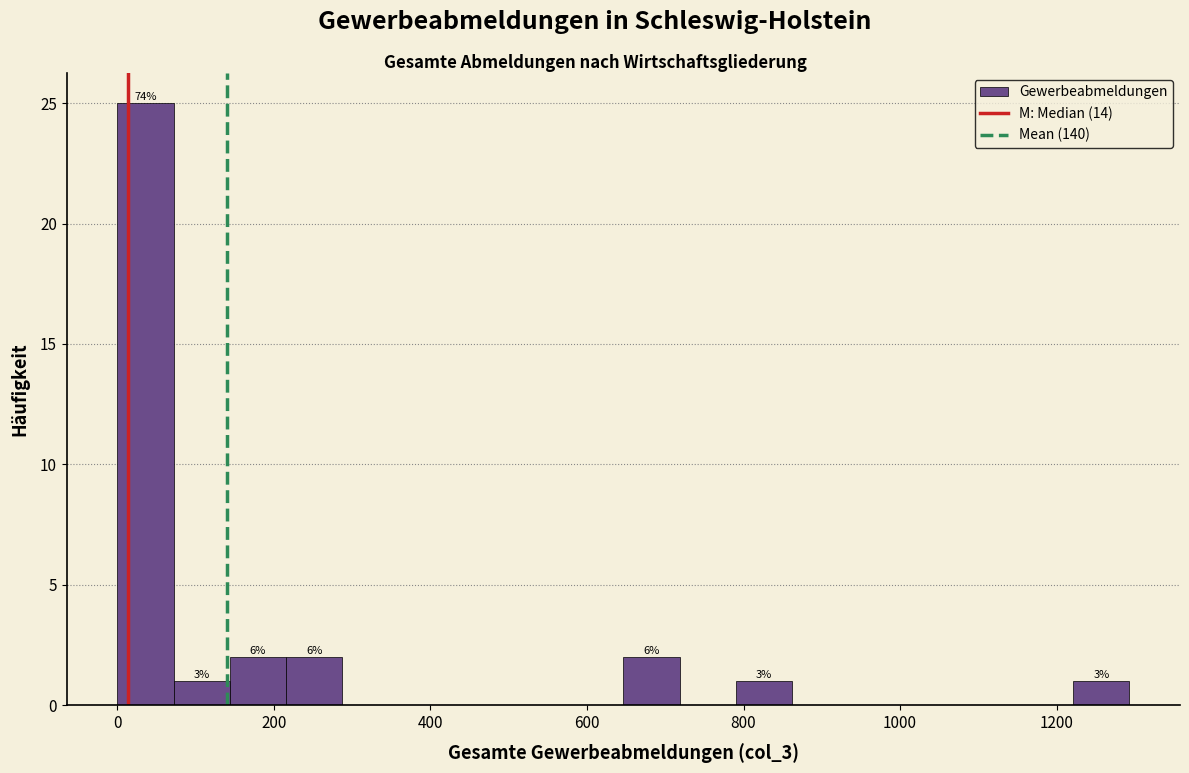

Read against the x-axis, roughly where is the centre of the tallest bar?

40